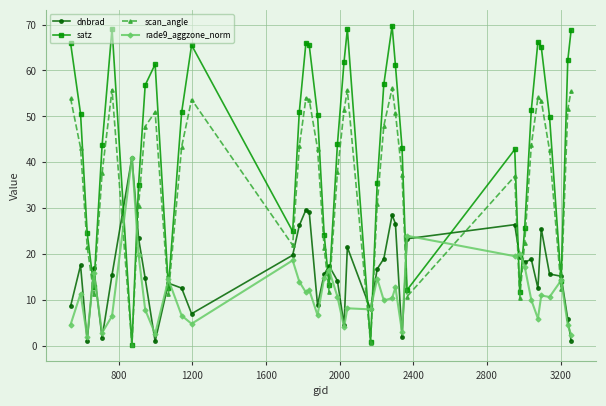

What is the maximum value for dnbrad?

41.0